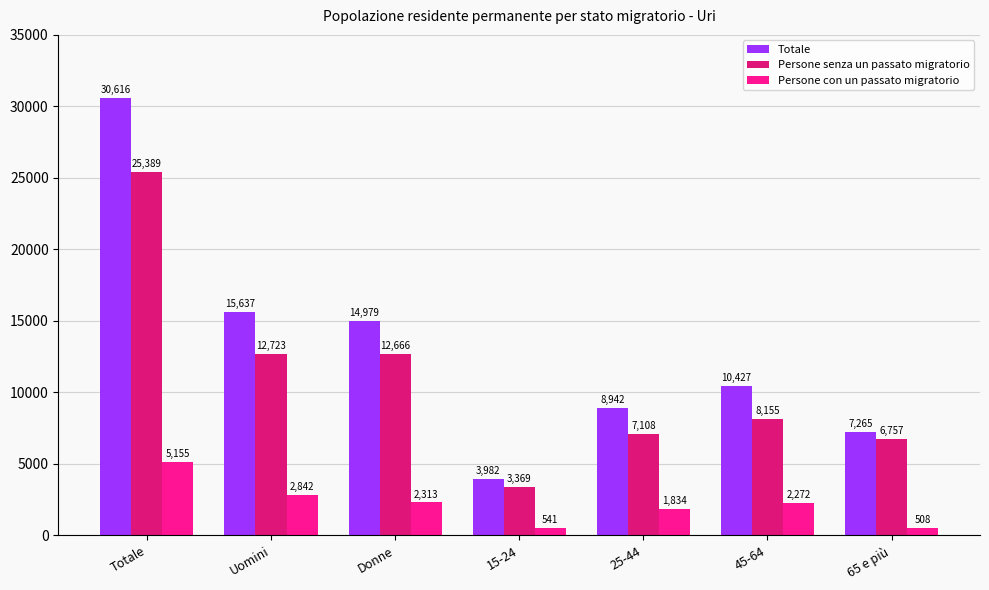

The Persone senza un passato migratorio series shows 12829 at Totale. True or false?

False